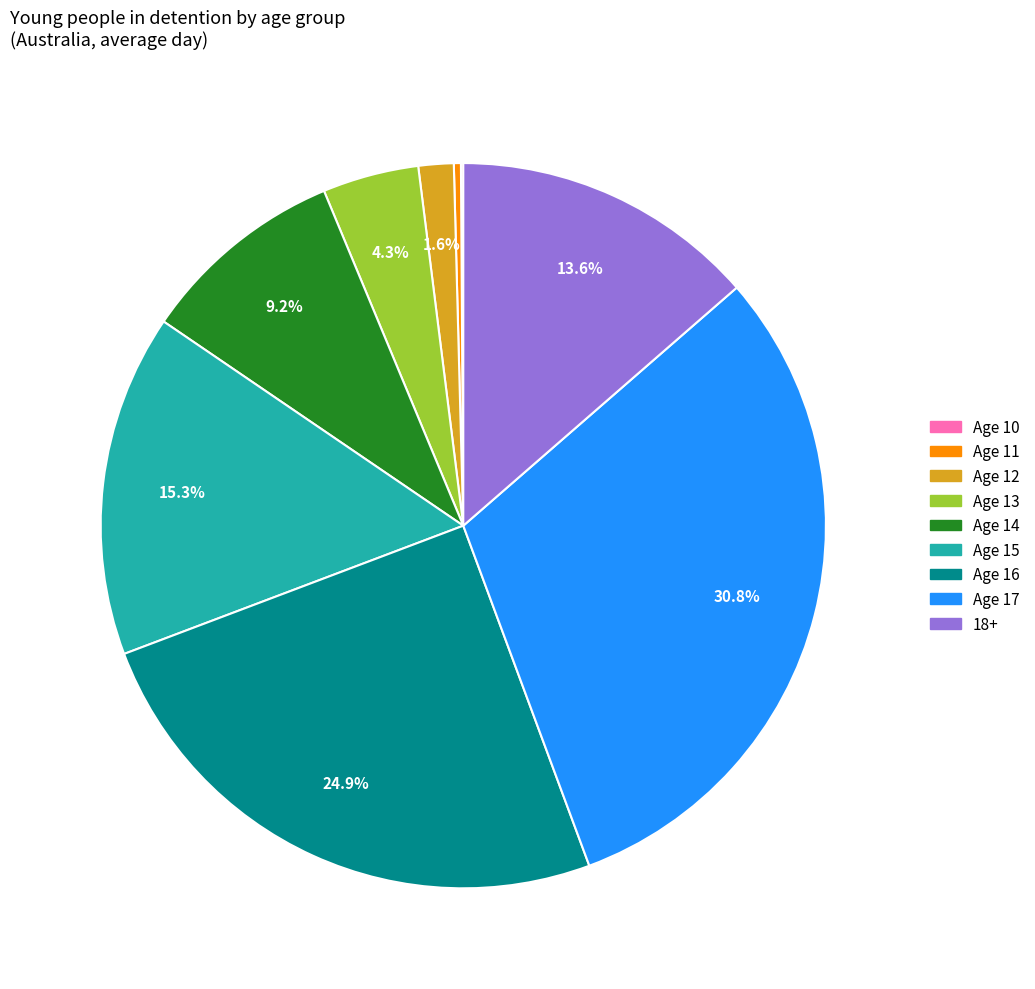

What portion of the pie excludes 18+?

86.4%